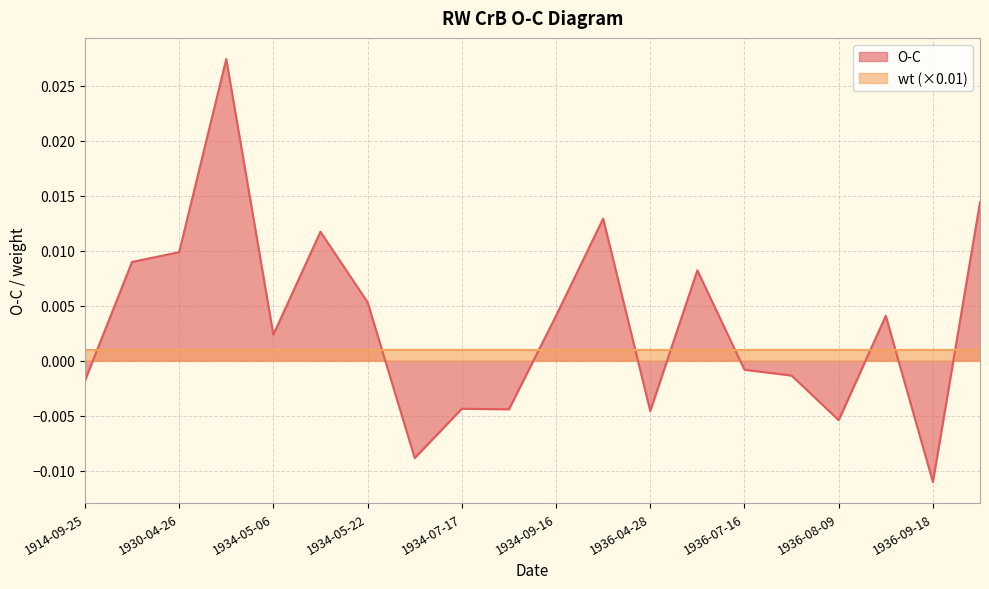

Is it true that the value at 1936-09-18 is -0.0?

True